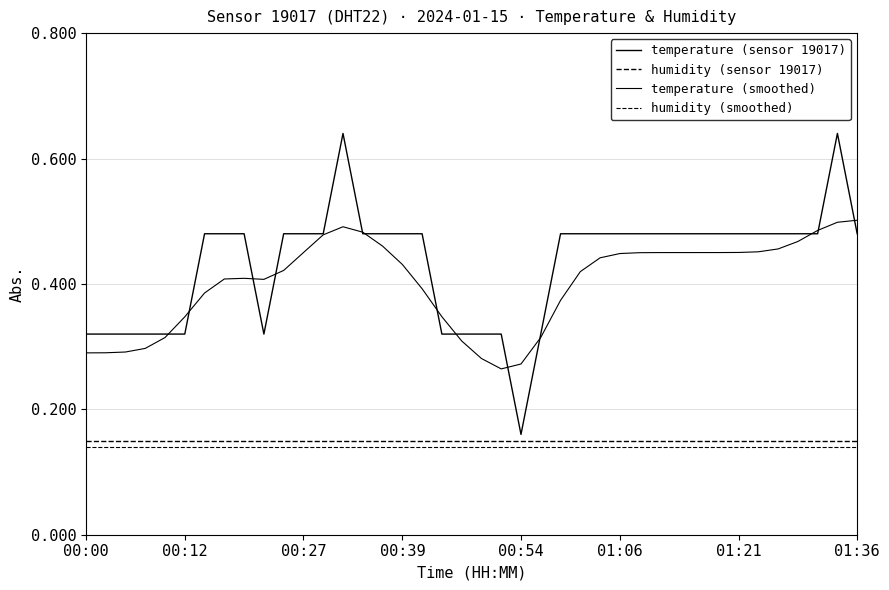

Does the chart have visible grid lines?

Yes